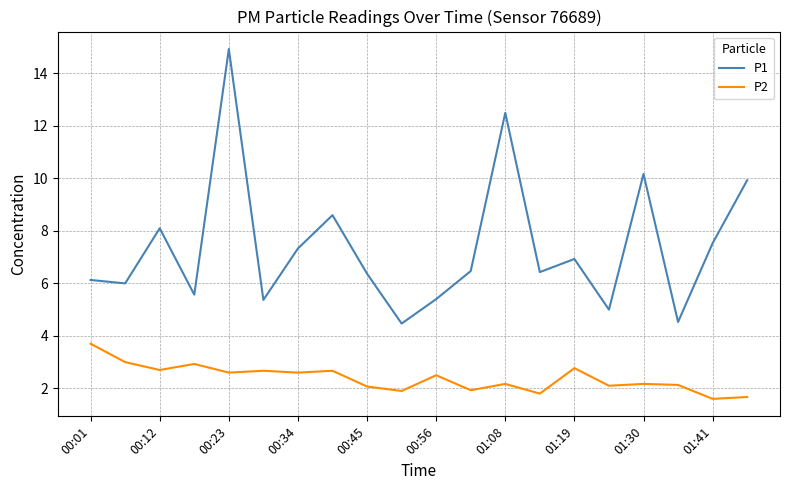

List the series in order of their peak value, highest first.

P1, P2